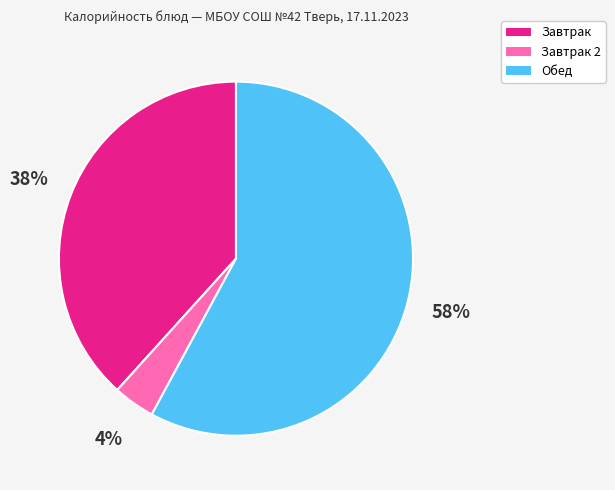

How many slices are in this pie chart?

3